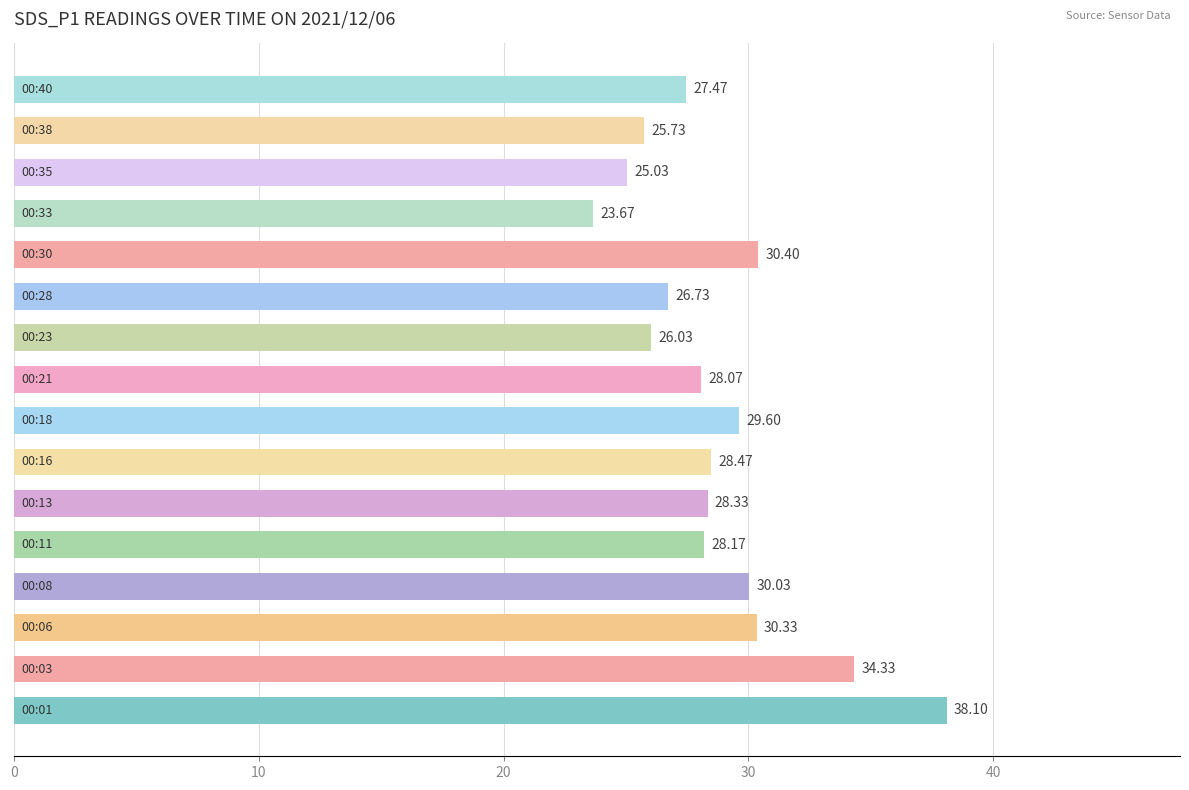

What is the difference between the second highest and minimum values?

10.7